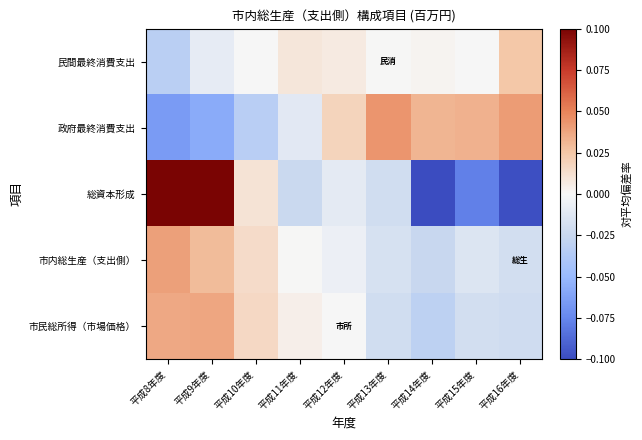

Which series has the largest range (max minus min)?

総資本形成